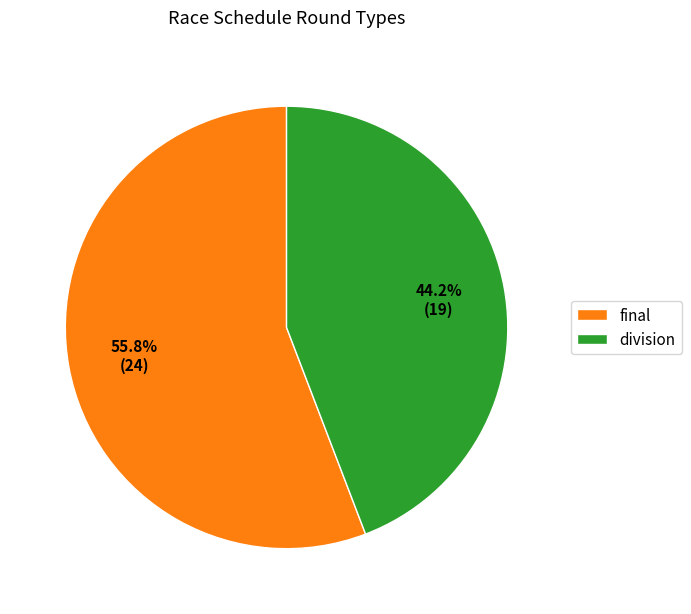

Count the number of slices in the pie.

2